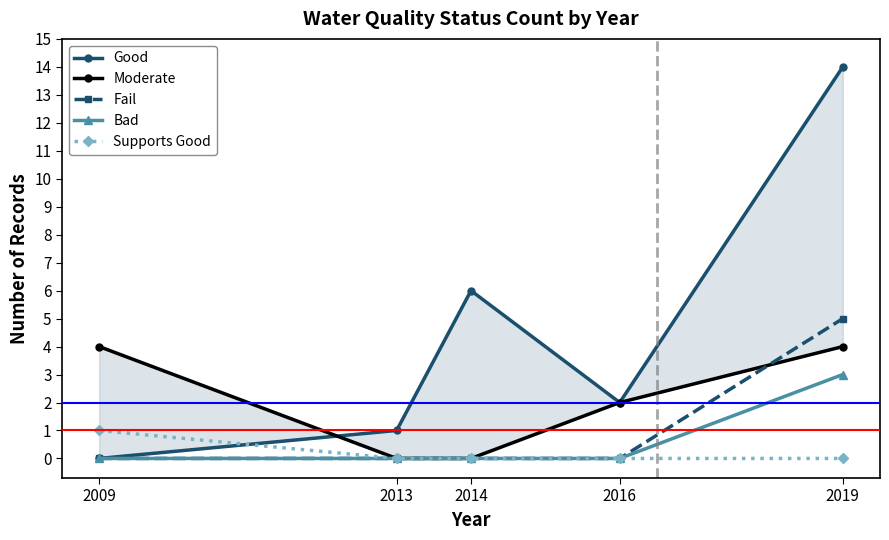

Does the chart display data point markers on the line(s)?

Yes